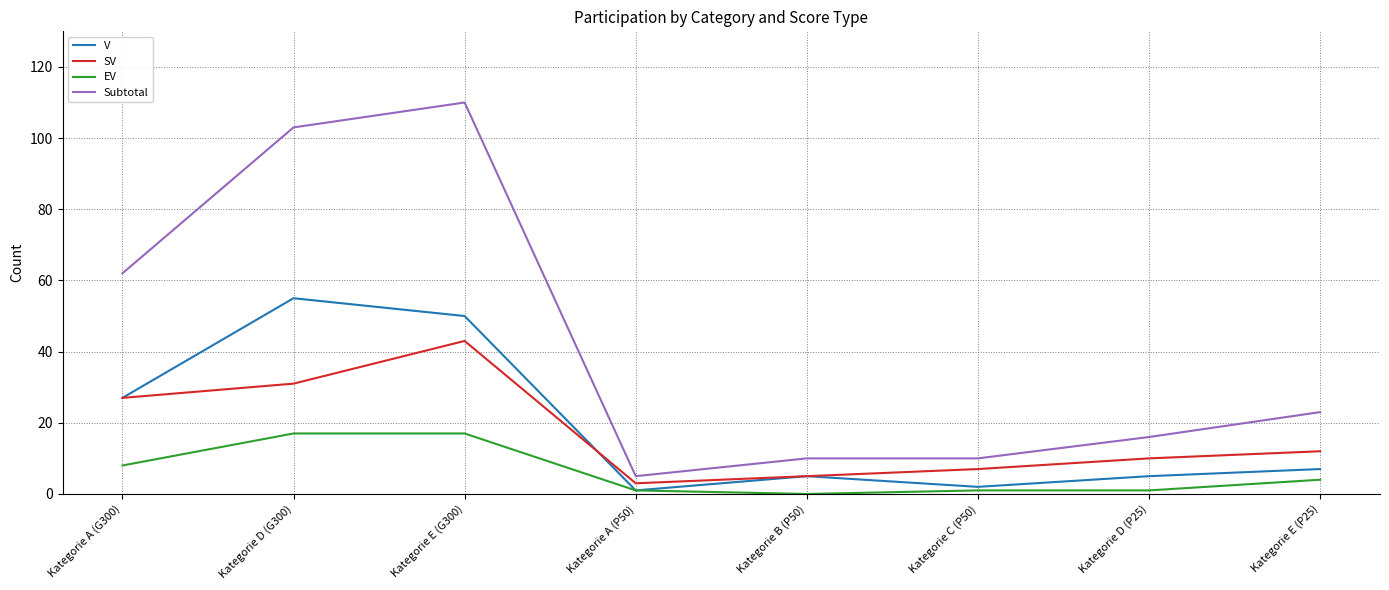

Is the value of SV at Kategorie D (G300) greater than the value of Subtotal at Kategorie D (G300)?

No